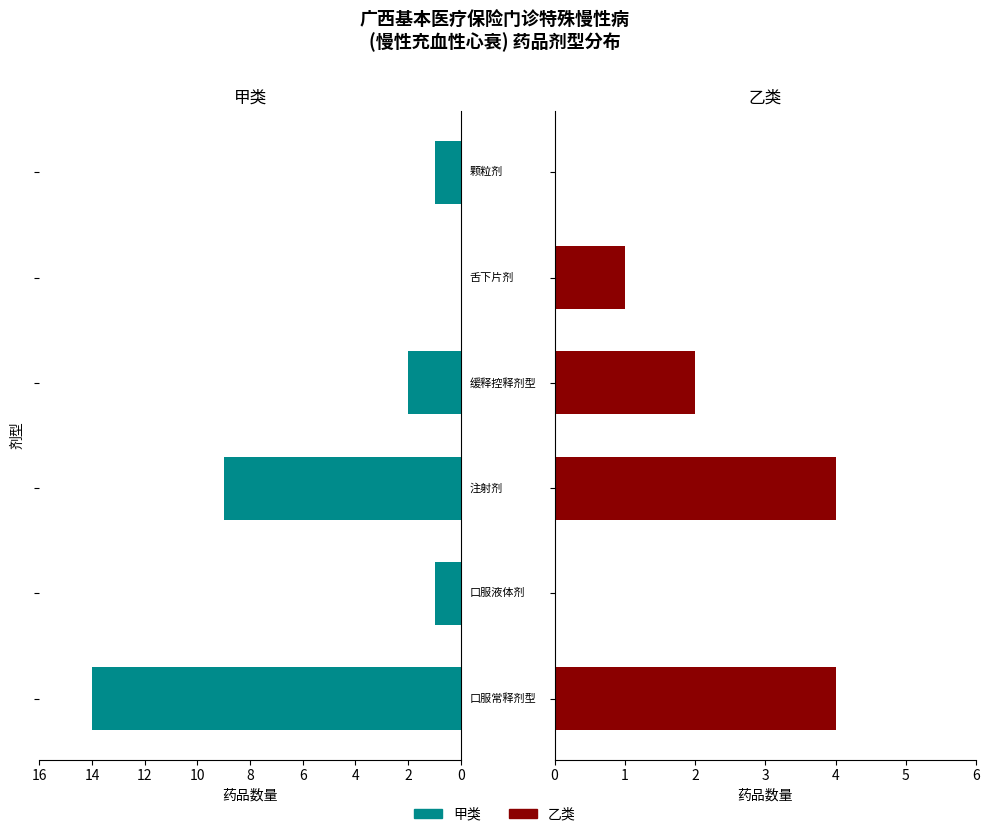

How many bars are there in each group?

2